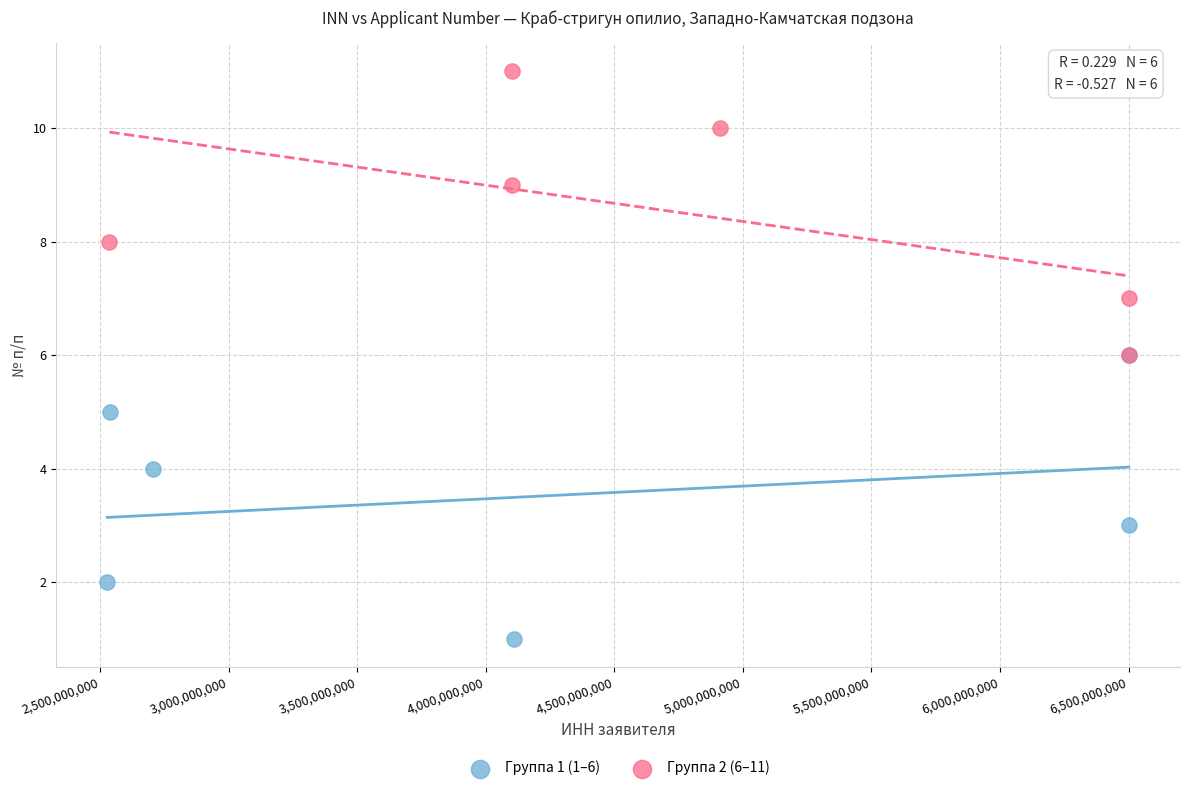

Which series reaches the maximum Y coordinate?

Группа 2 (6–11)